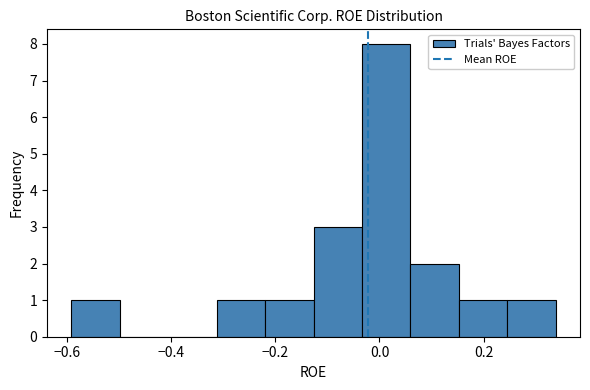

How tall is the bar that spans -0.04 to 0.06 on the x-axis? Neither the bar edges nor the heights are printed on the chart, so give them approximately, as read against the axes.

8